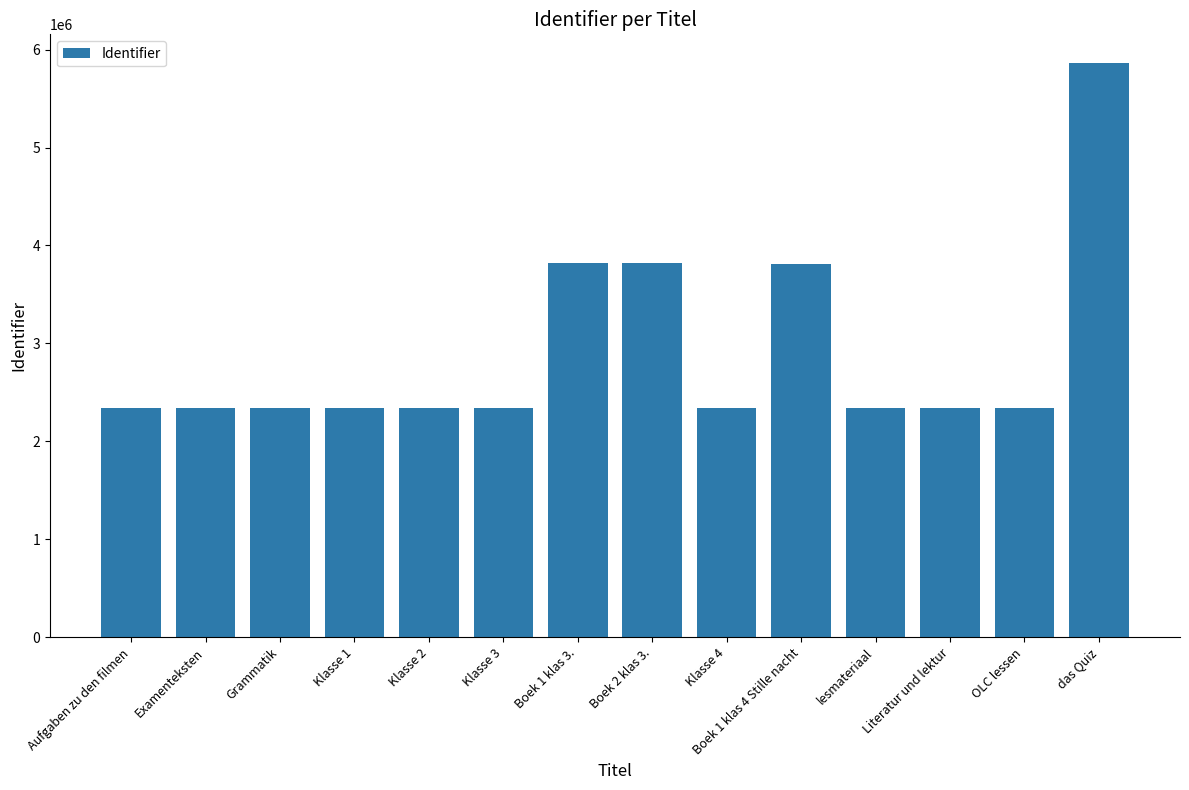

What is the label of the 9th bar from the right?

Klasse 3